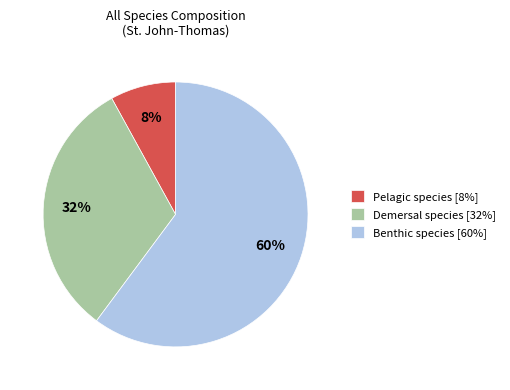

Is the sum of Pelagic species [8%] and Benthic species [60%] greater than half?

Yes